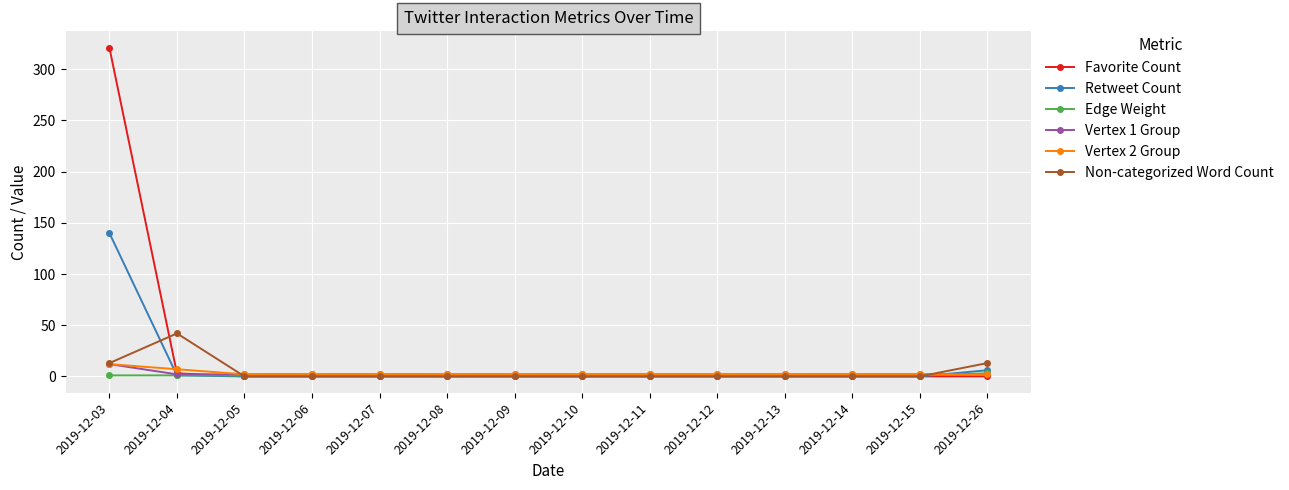

True or false: Favorite Count has a value of 0 at 2019-12-11.

True